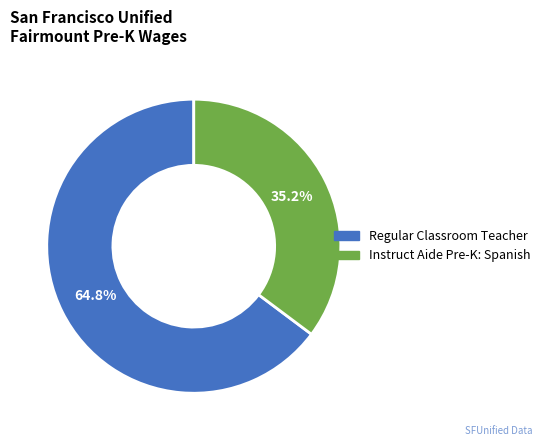

To the nearest percent, what percentage of the pie is Regular Classroom Teacher?

65%